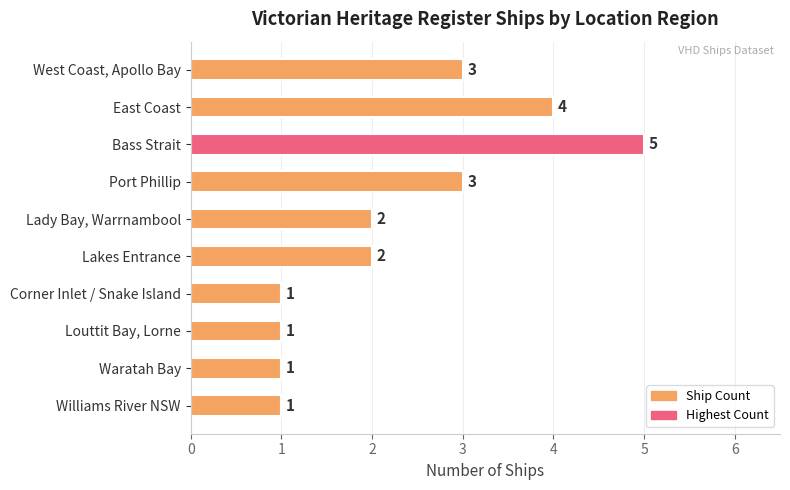

Between Port Phillip and Louttit Bay, Lorne, which is larger?

Port Phillip